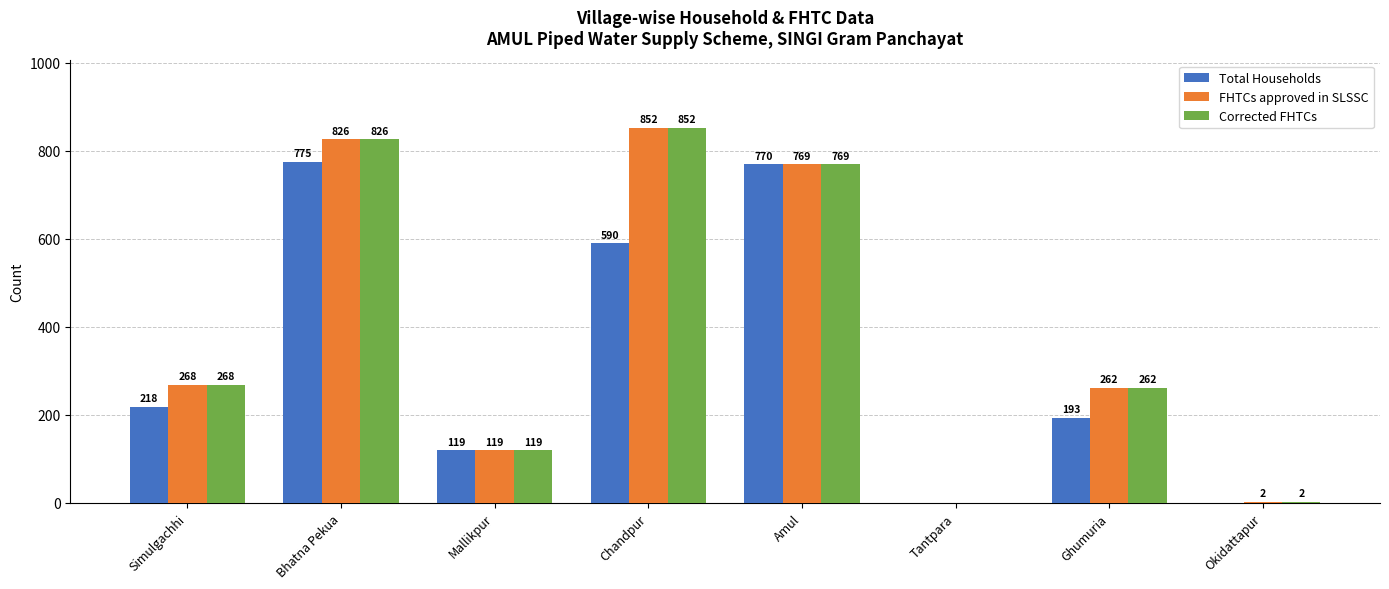

At which category is the sum across all series the highest?

Bhatna Pekua